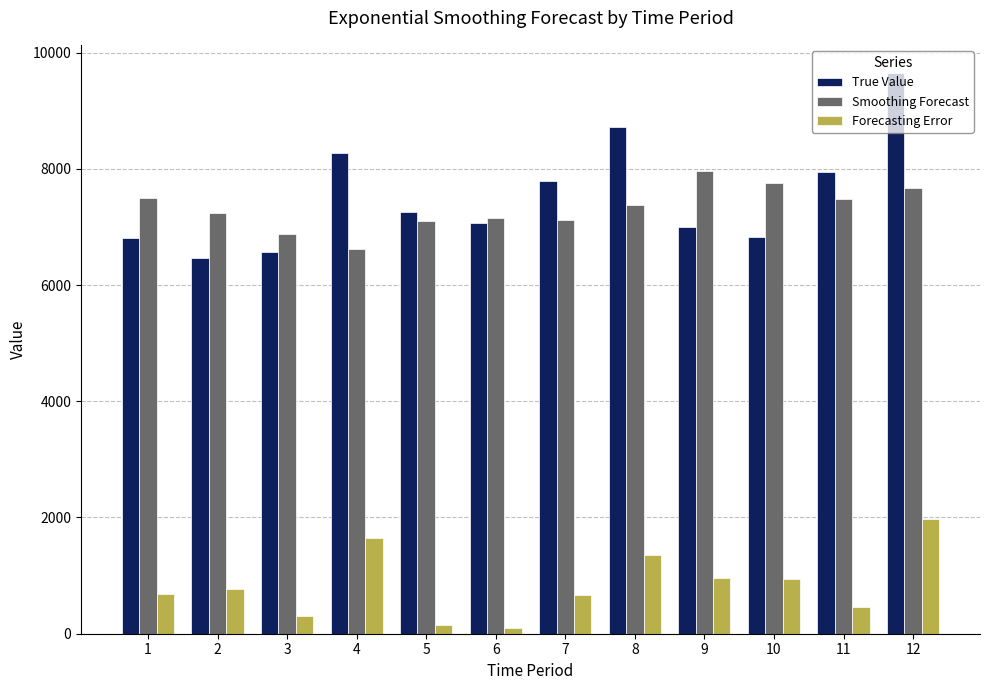

How many data points in Forecasting Error are above 765?

6